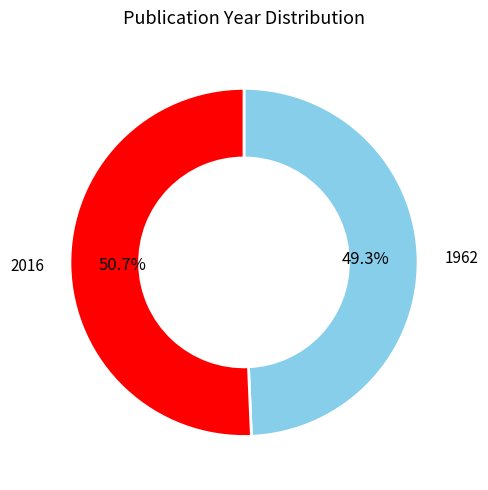

How much of the chart is everything except 1962?

50.7%